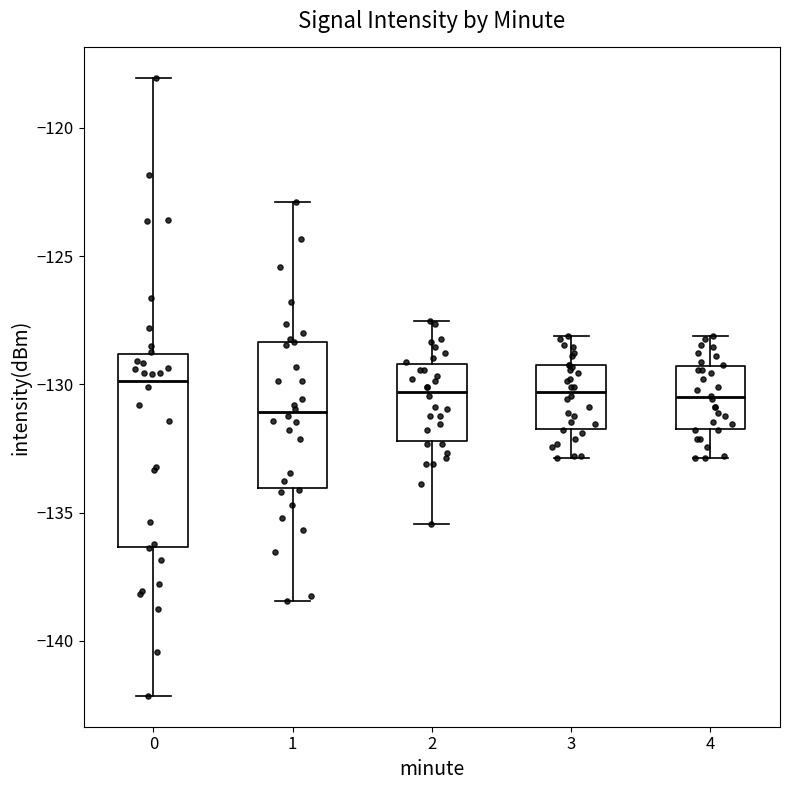

Which box is the tallest, from its lower edge to its upper edge?

0